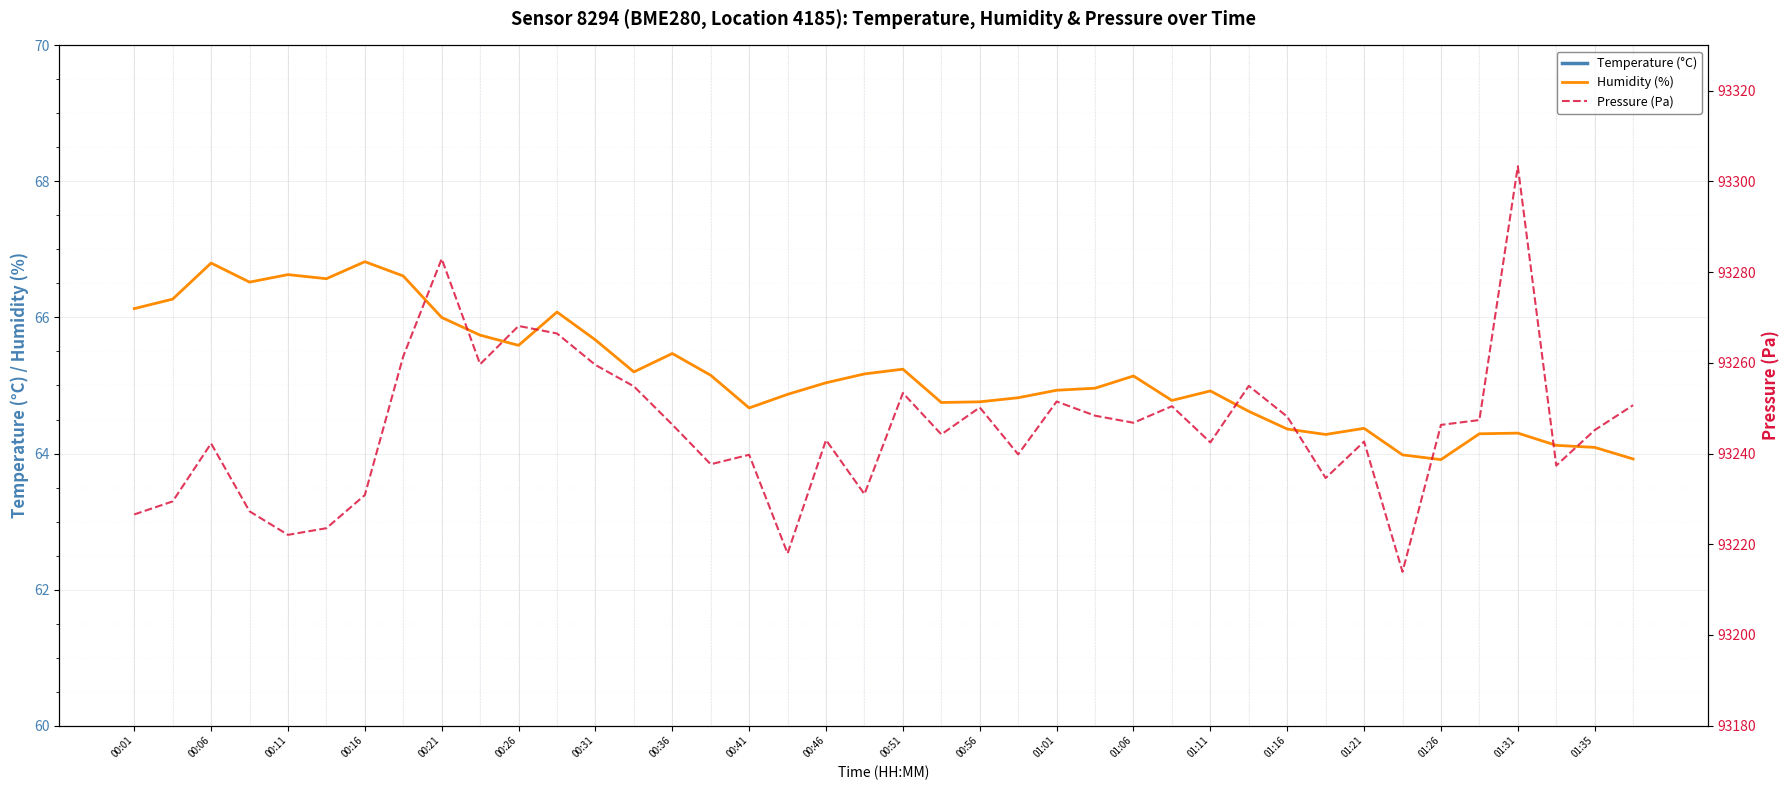

How many lines are shown in the chart?

3